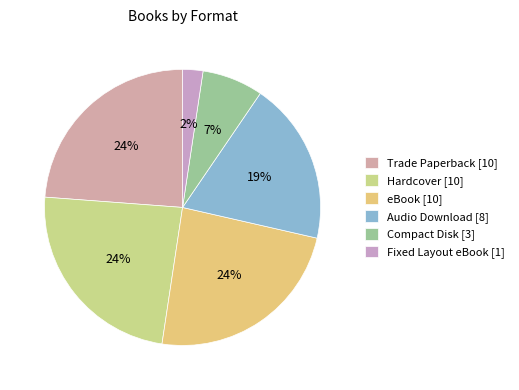

True or false: Hardcover accounts for 30% of the total.

False